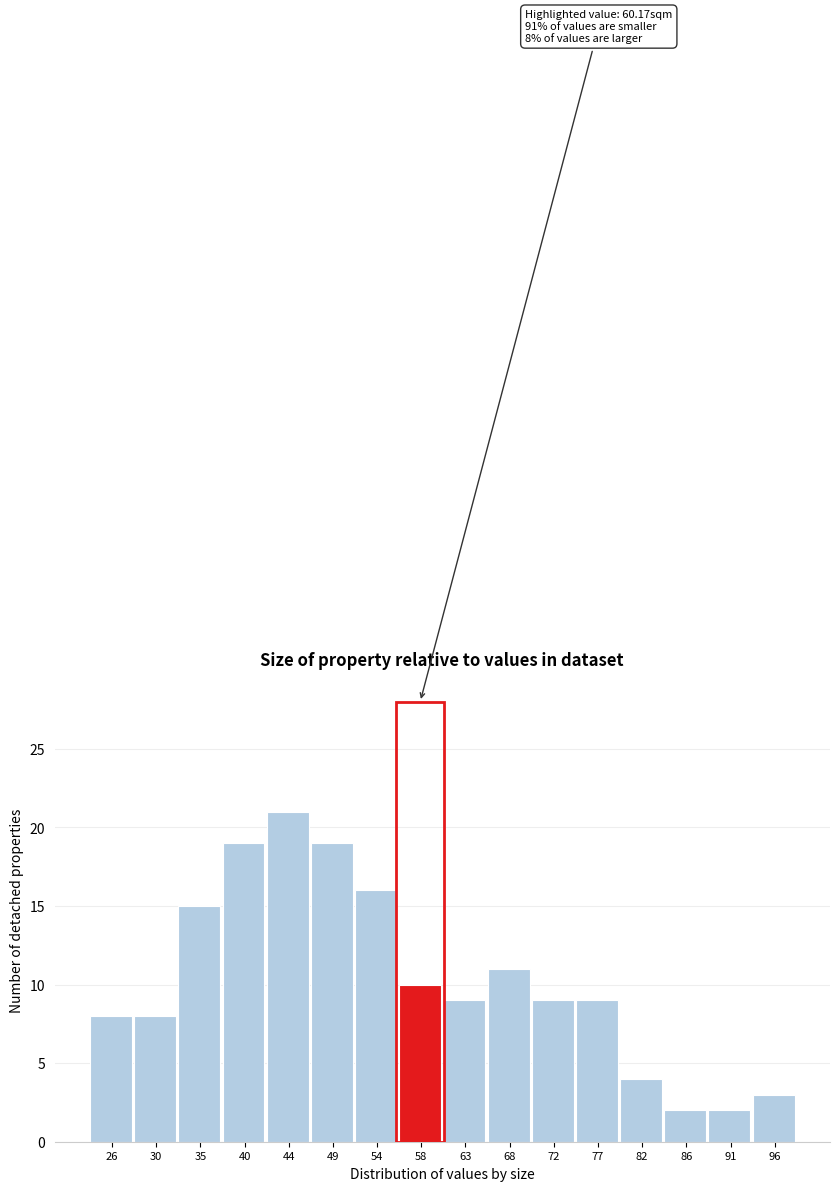

Reading left to right, extract all data points from this chart.

8	8	15	19	21	19	16	10	9	11	9	9	4	2	2	3